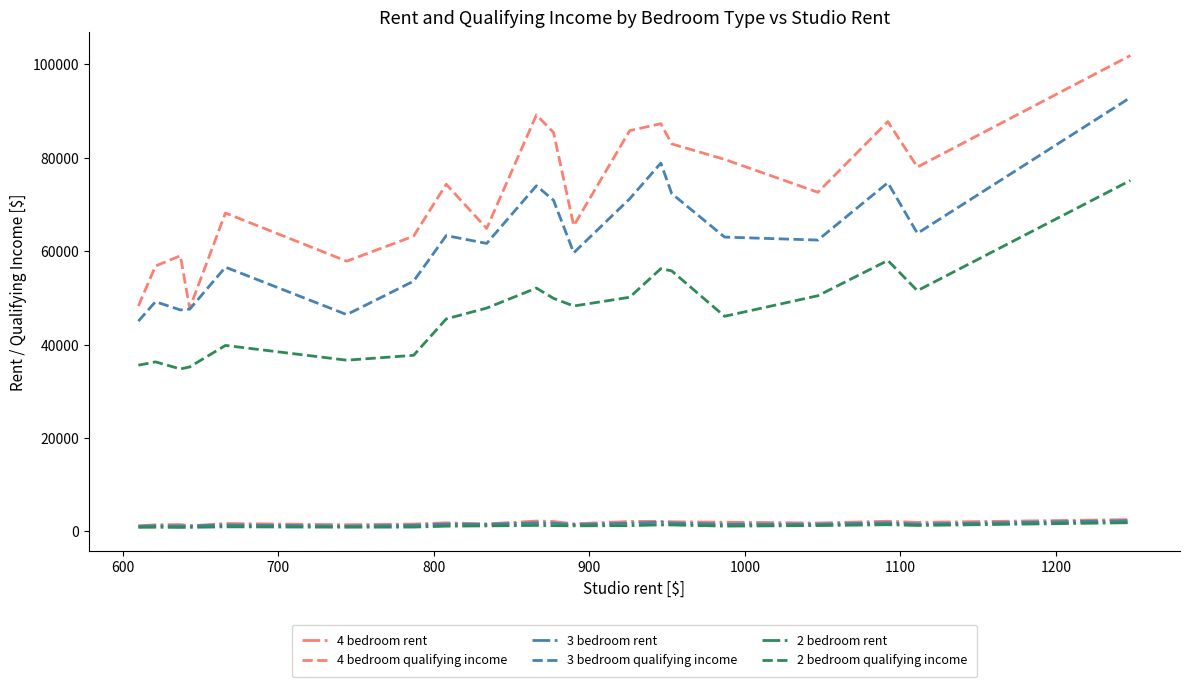

True or false: 4 bedroom rent has more than 0 points higher than both neighbors.

True